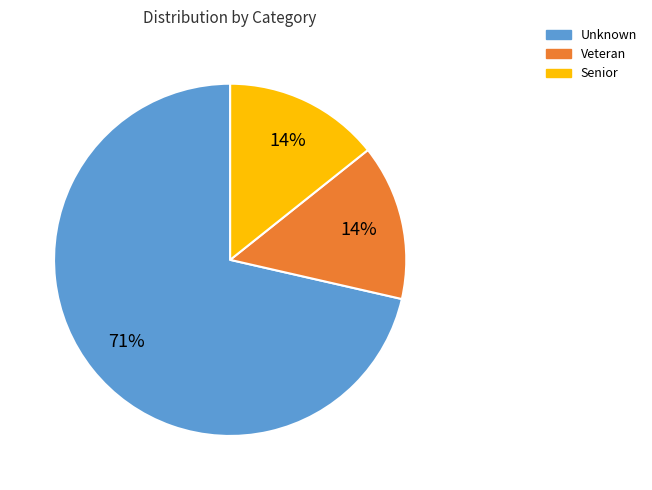

Which category has the biggest portion of the pie?

Unknown